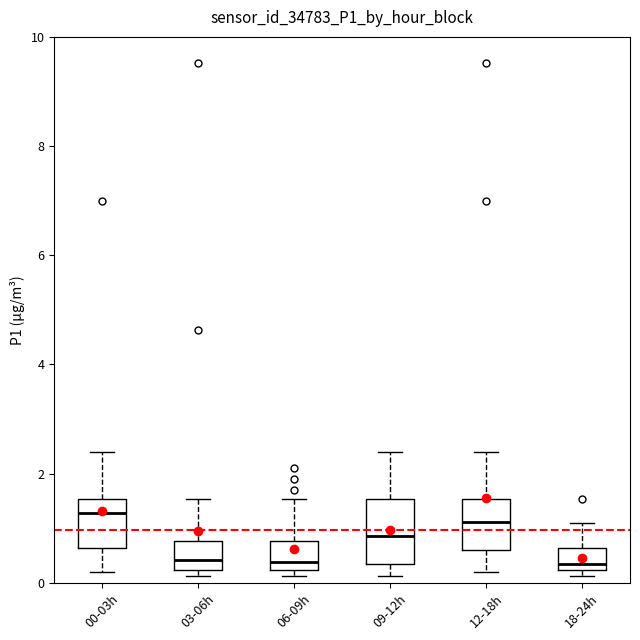

Where does the median line of the box for 00-03h sit on the y-axis? The values are not printed on the chart, so give them approximately, as read against the axis.

1.2